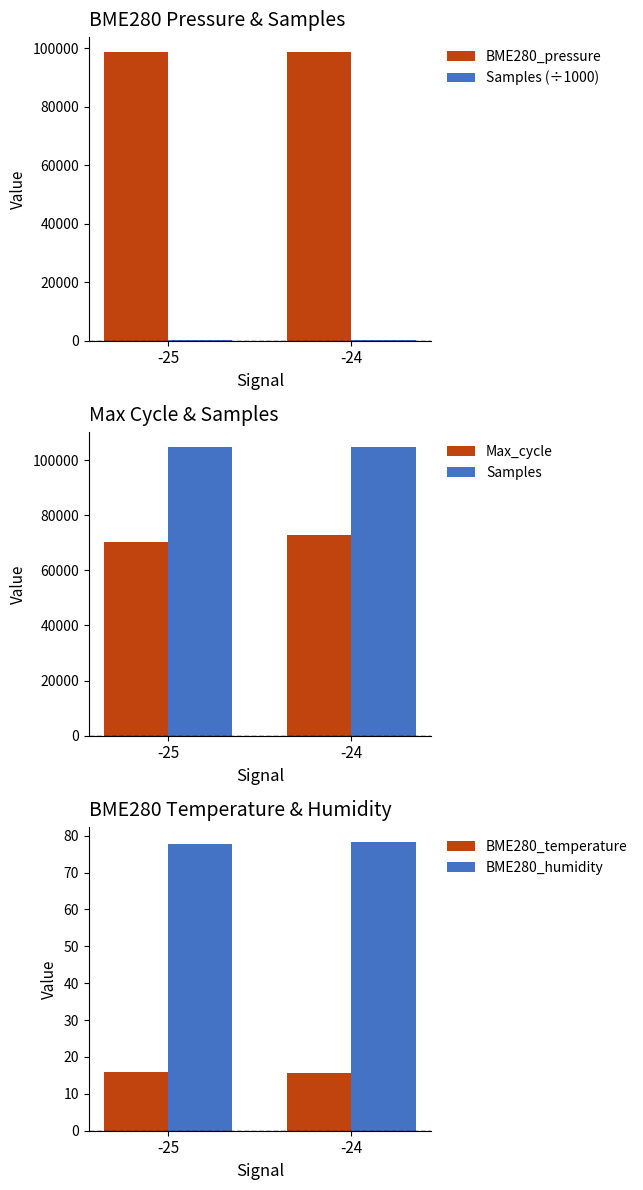

What is the value of the Max_cycle bar at the 1st from the left?

70386.9